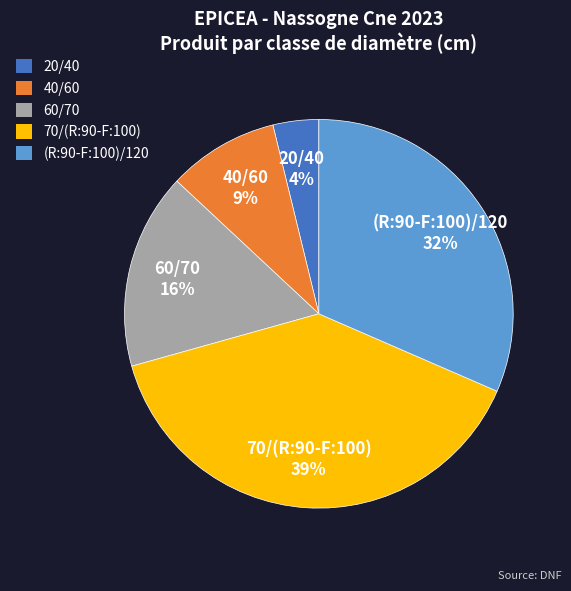

To the nearest percent, what is the difference between the 20/40 and 40/60 slice percentages?

5%